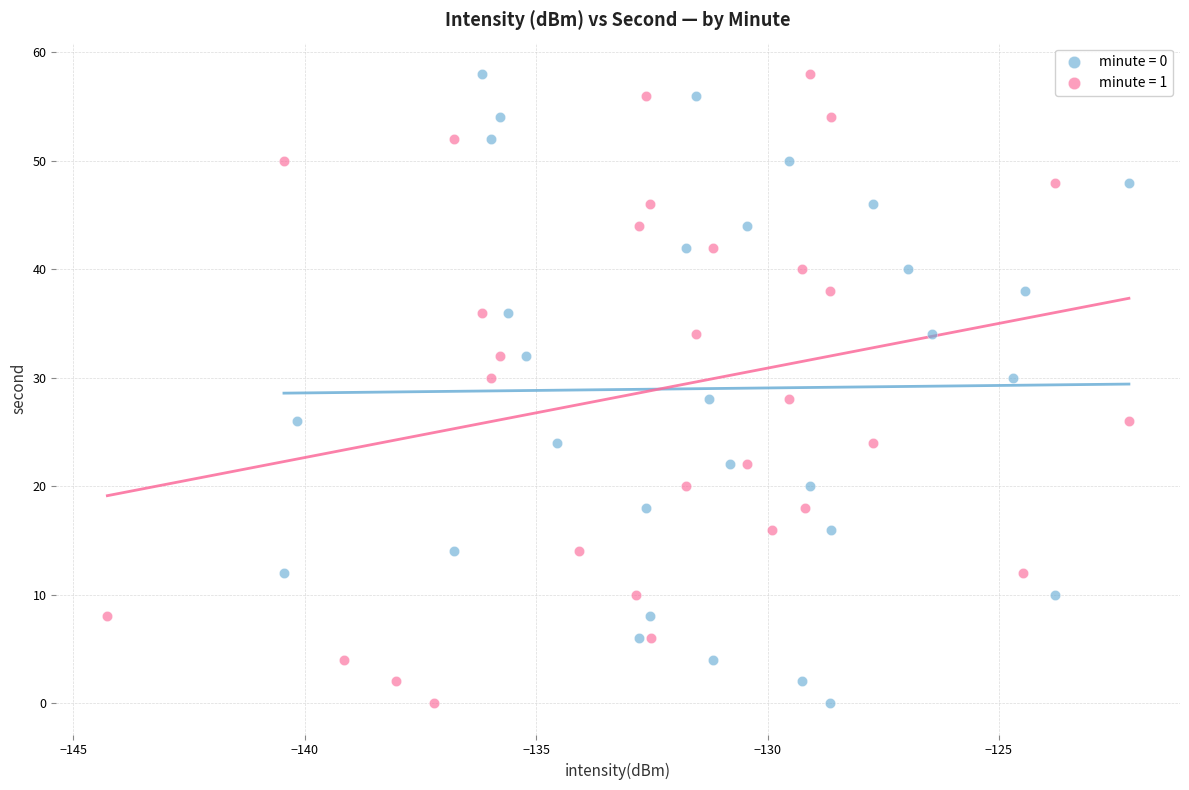

What are all the series names shown in the legend?

minute = 0, minute = 1